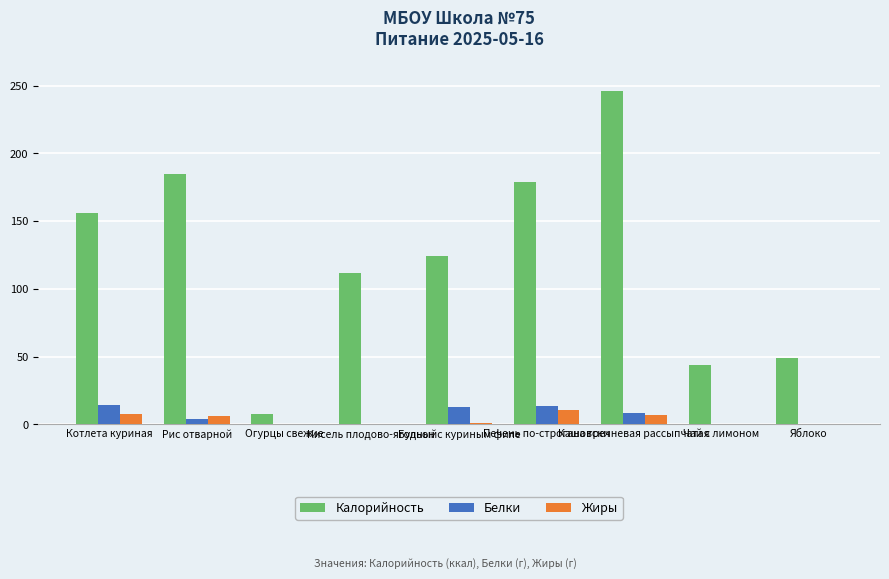

What is the total value across all series at Бульон с куриным филе?

137.7